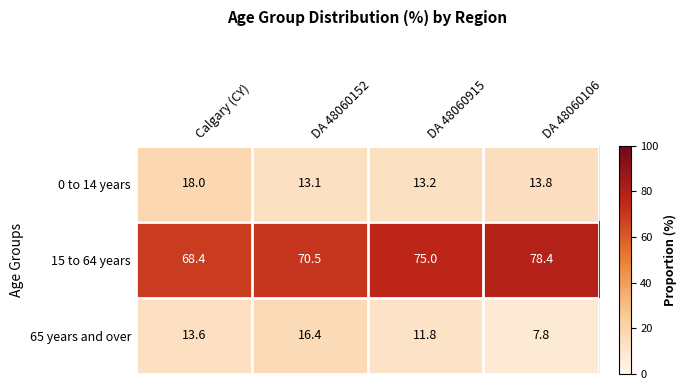

Which series has the widest spread of values?

15 to 64 years